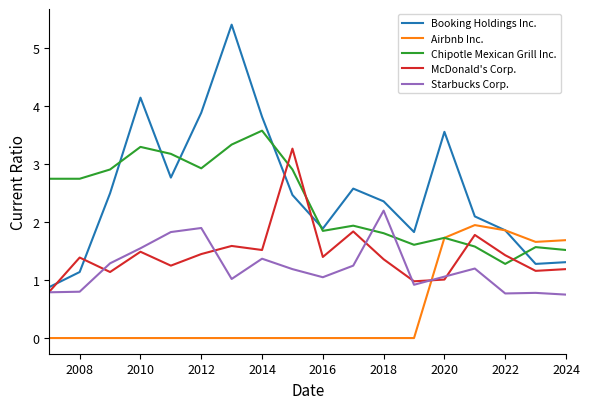

Which series has the largest range (max minus min)?

Booking Holdings Inc.